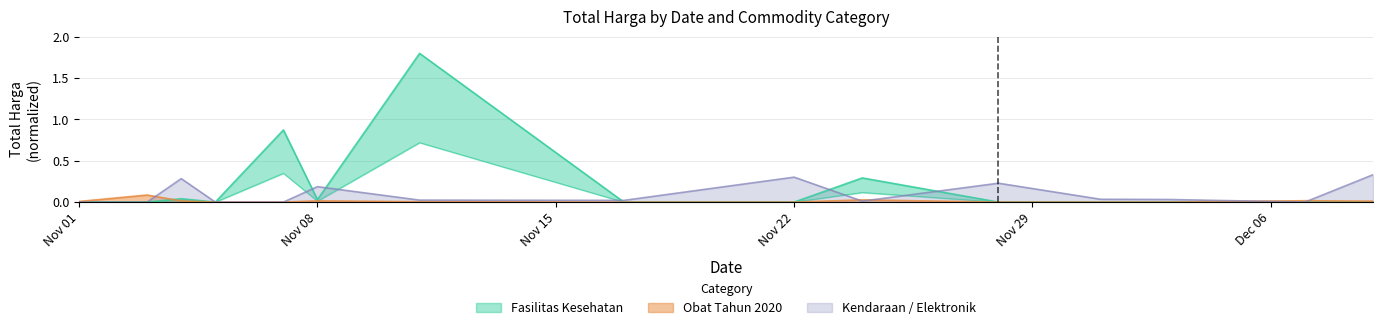

The Kendaraan / Elektronik series shows 0.0 at Nov 01. True or false?

True